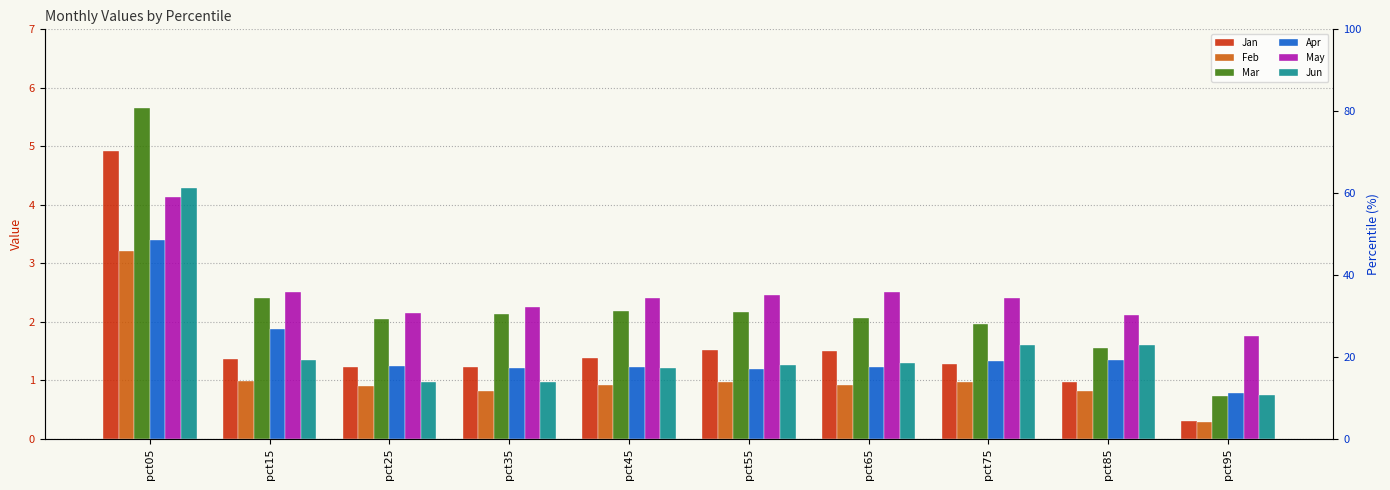

Are the bars horizontal?

No